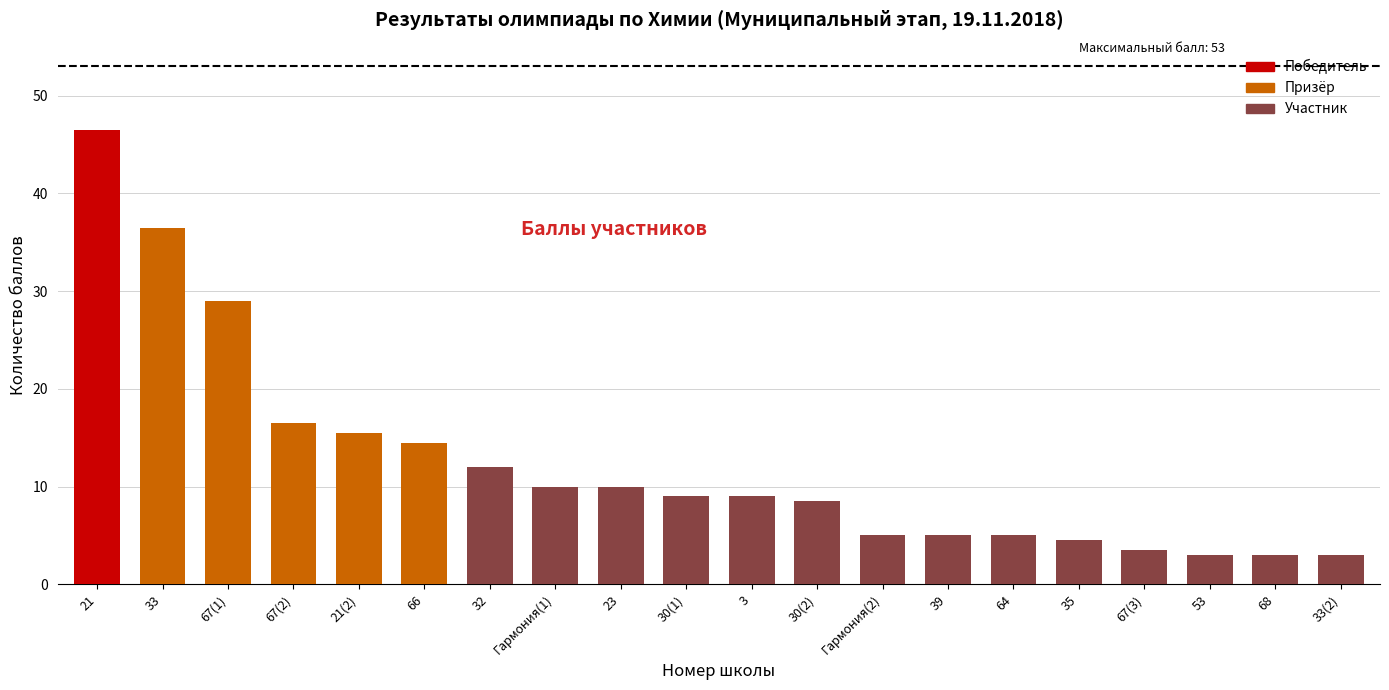

What is the difference between the maximum and minimum values?

43.5